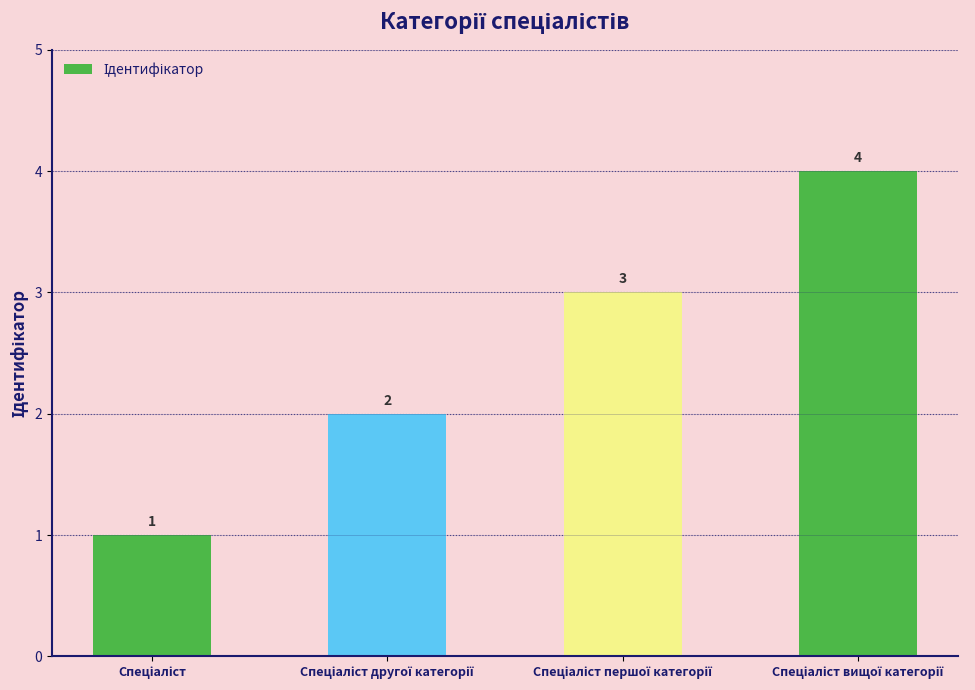

What is the sum of all values?

10